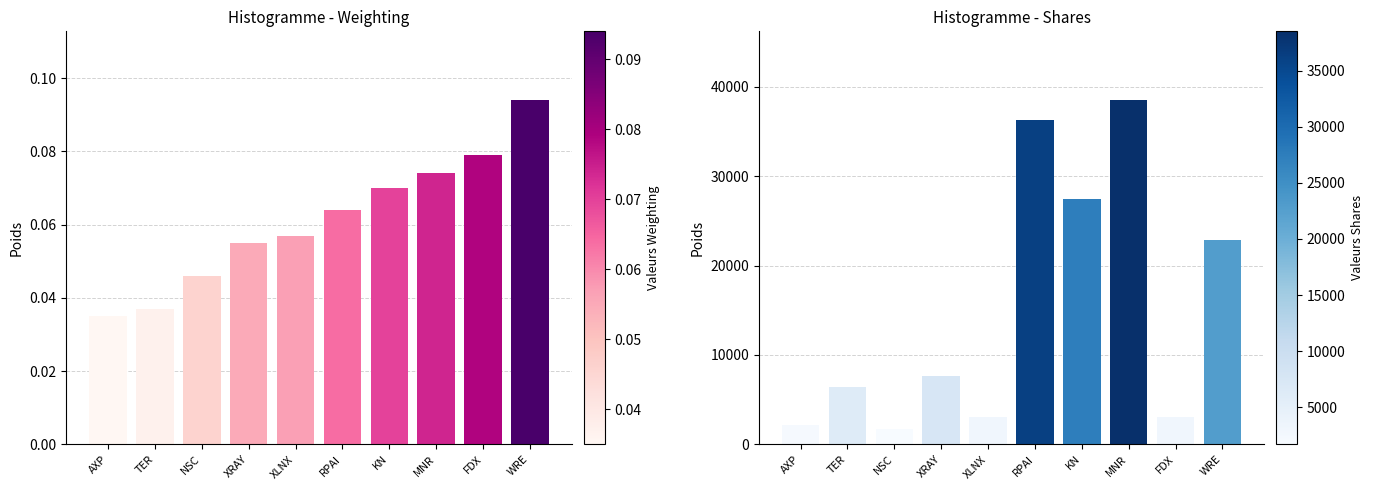

What is the value of the Weighting bar at the 9th from the left?

0.1